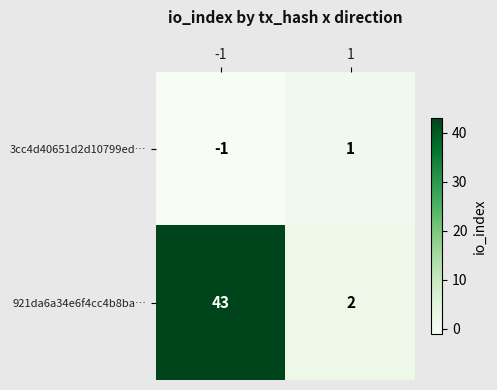

Reading left to right, transcribe all the data shown in this chart.

3cc4d40651d2d10799ed…: -1=-1	1=1
921da6a34e6f4cc4b8ba…: -1=43	1=2